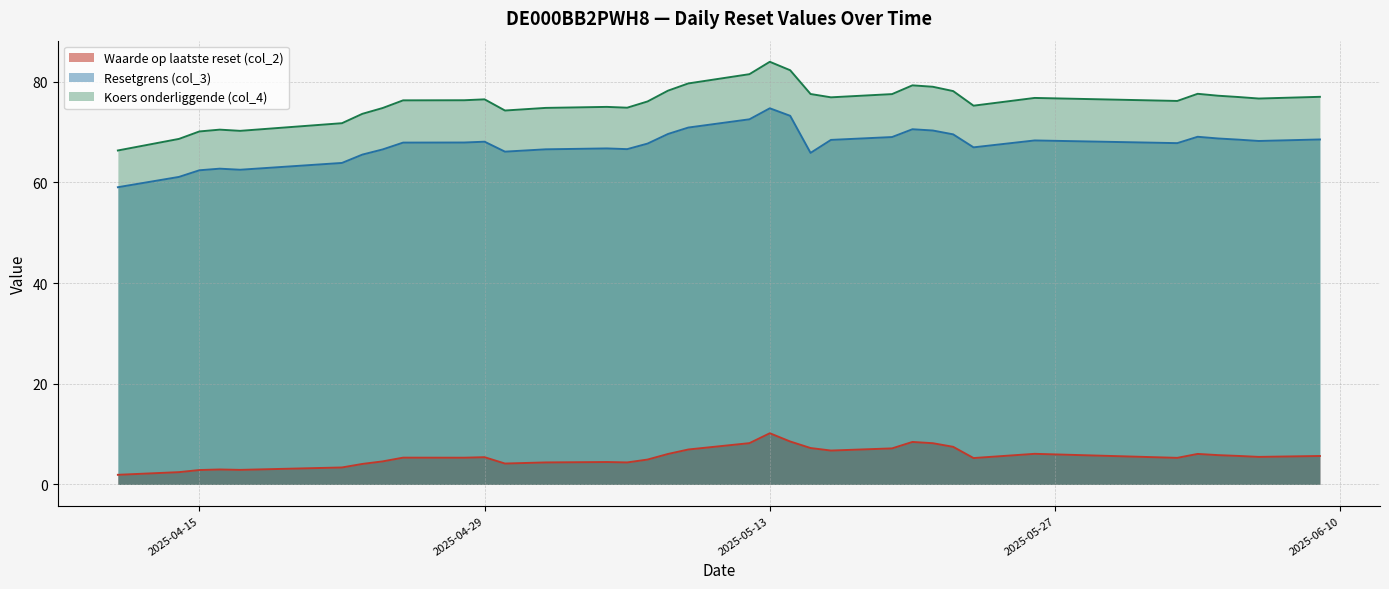

Is it true that Koers onderliggende (col_4) equals 77.0 at 2025-06-05?

True